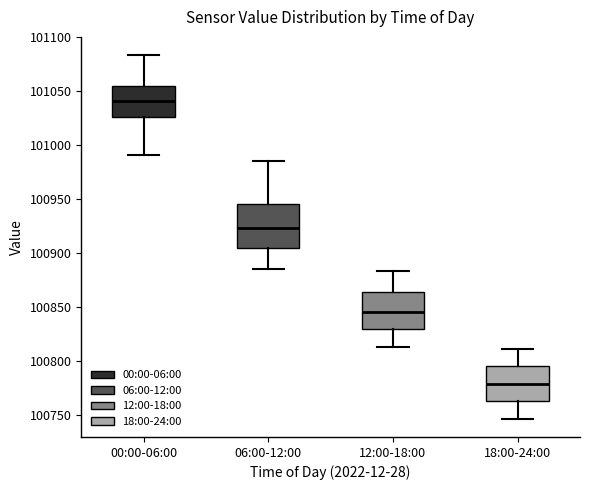

Reading left to right, transcribe this box plot: for each box, give where its median line is, the range the box spans, and where its two whiskers end, as read against the y-axis. The values are not printed on the chart, so give them approximately, as read against the axis.

00:00-06:00: median 101040, box 101025 to 101055, whiskers 100990 to 101085
06:00-12:00: median 100925, box 100905 to 100945, whiskers 100885 to 100985
12:00-18:00: median 100845, box 100830 to 100865, whiskers 100815 to 100885
18:00-24:00: median 100780, box 100760 to 100795, whiskers 100745 to 100810